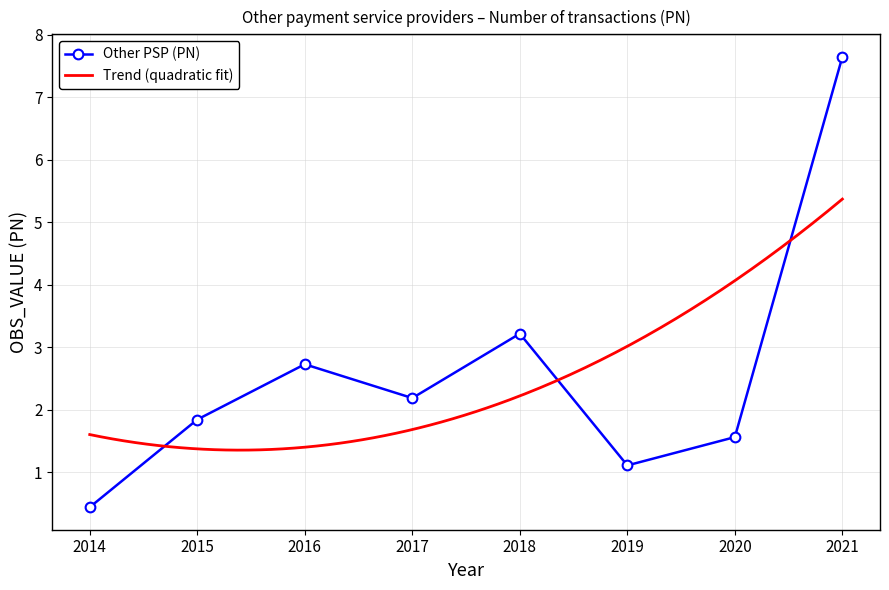

Which category has the highest value across all series?

2021